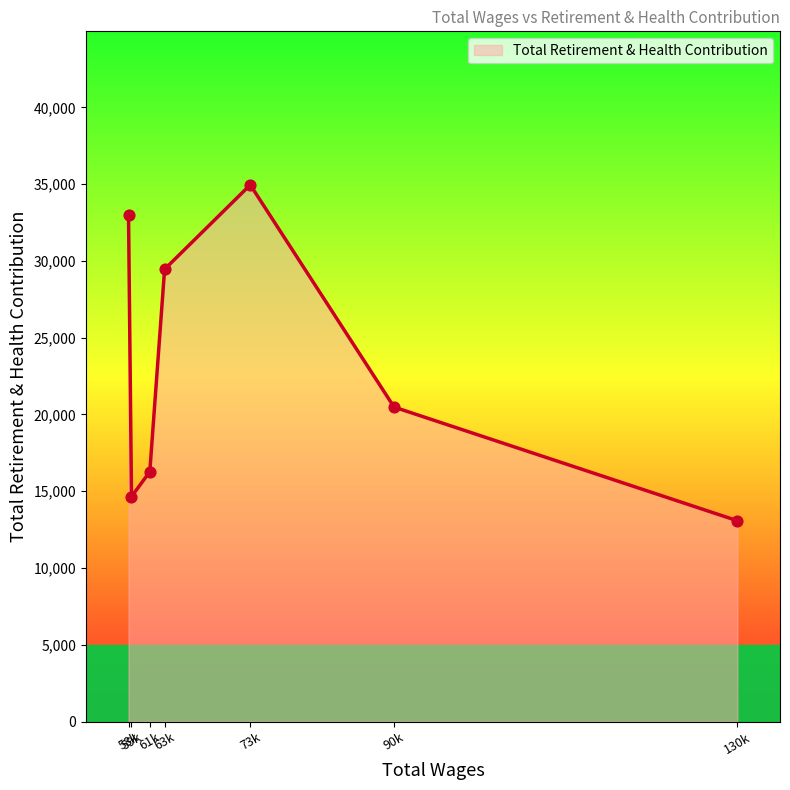

True or false: there are more than 2 points higher than both neighbors.

False